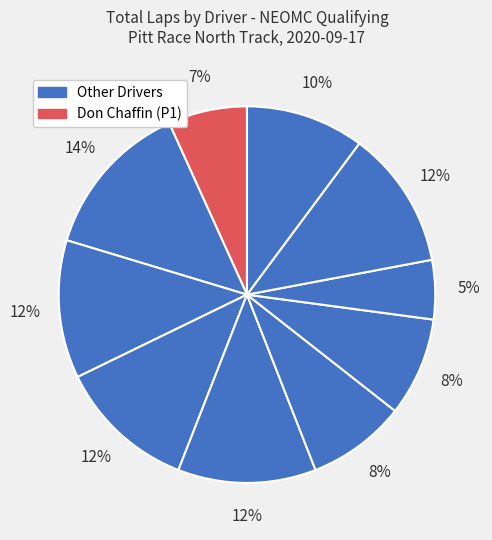

How many segments does this pie chart have?

10